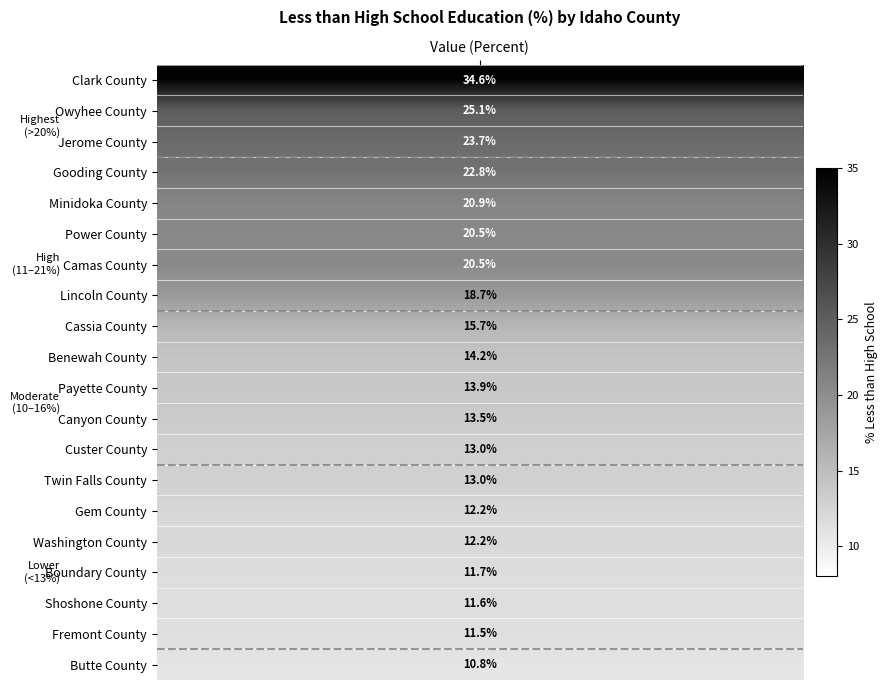

What value does the data have at 4?

20.9